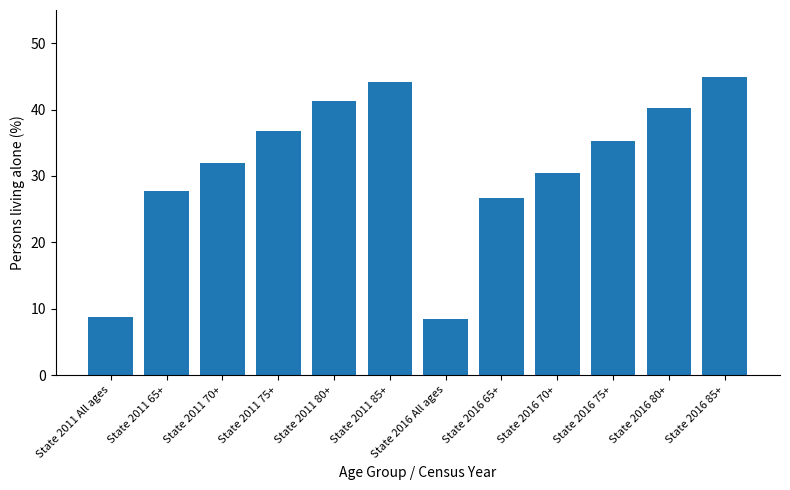

What is the label of the 11th bar from the right?

State 2011 65+